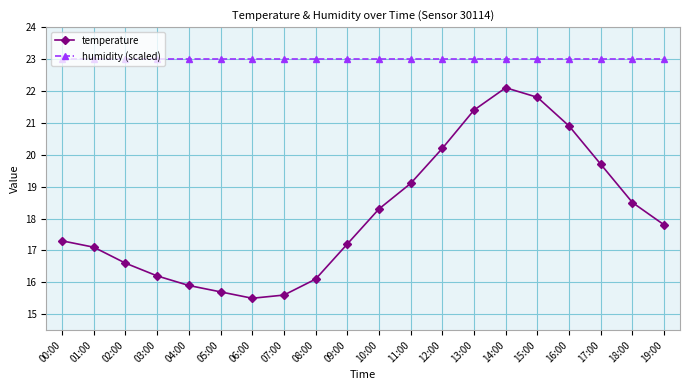

What is the average value of the humidity (scaled) series?

23.0